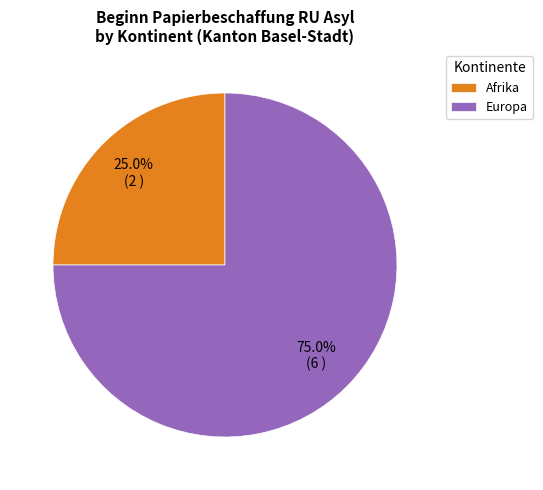

Which category has the biggest portion of the pie?

Europa